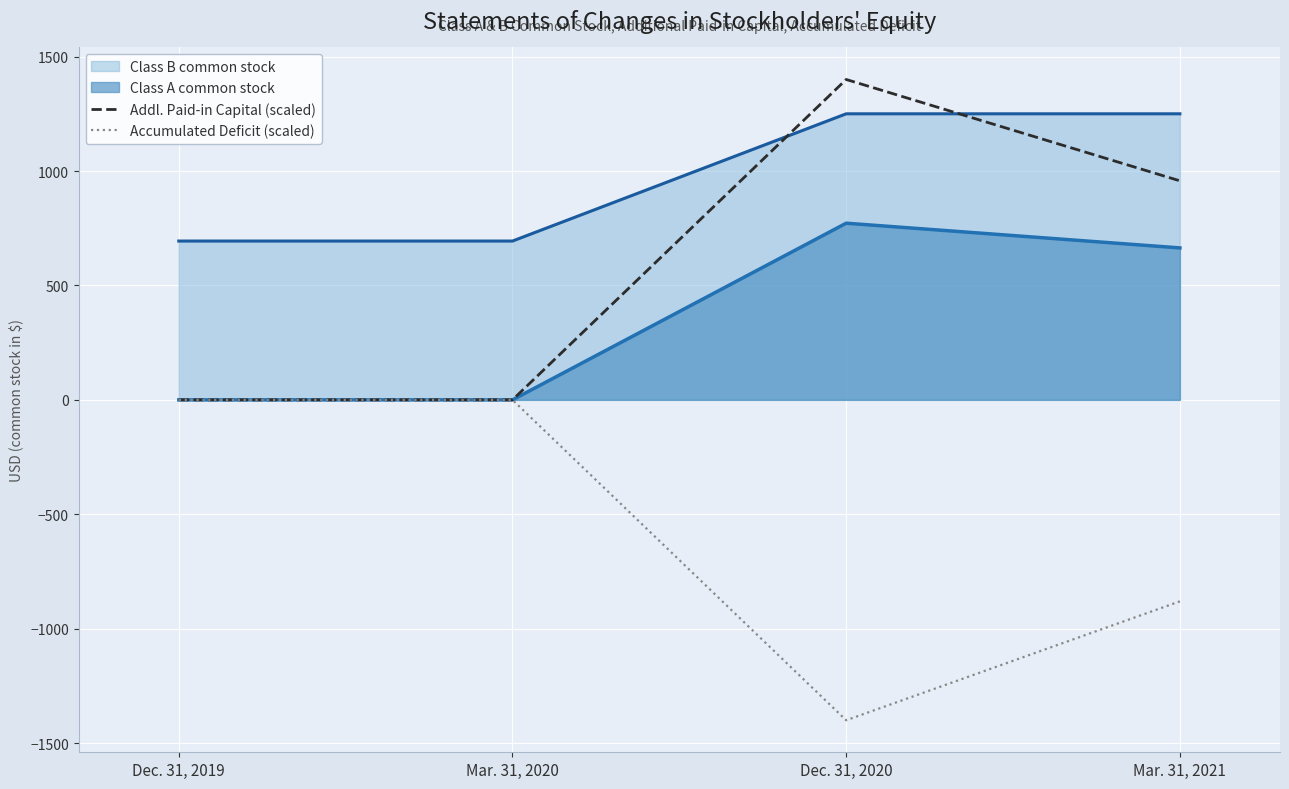

Where is Accumulated Deficit (scaled) nearest to the value -700?

Mar. 31, 2021